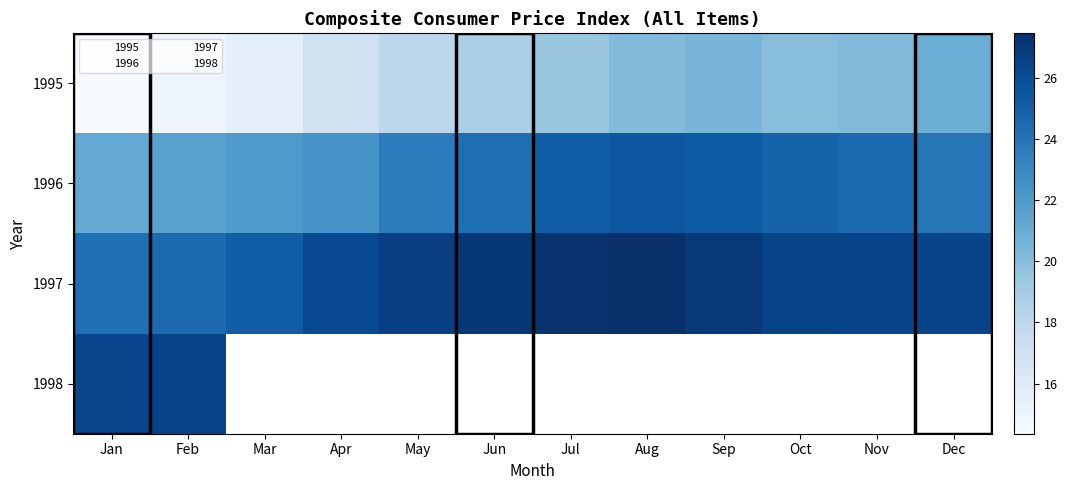

What is the highest value of the 1998 series?

26.5